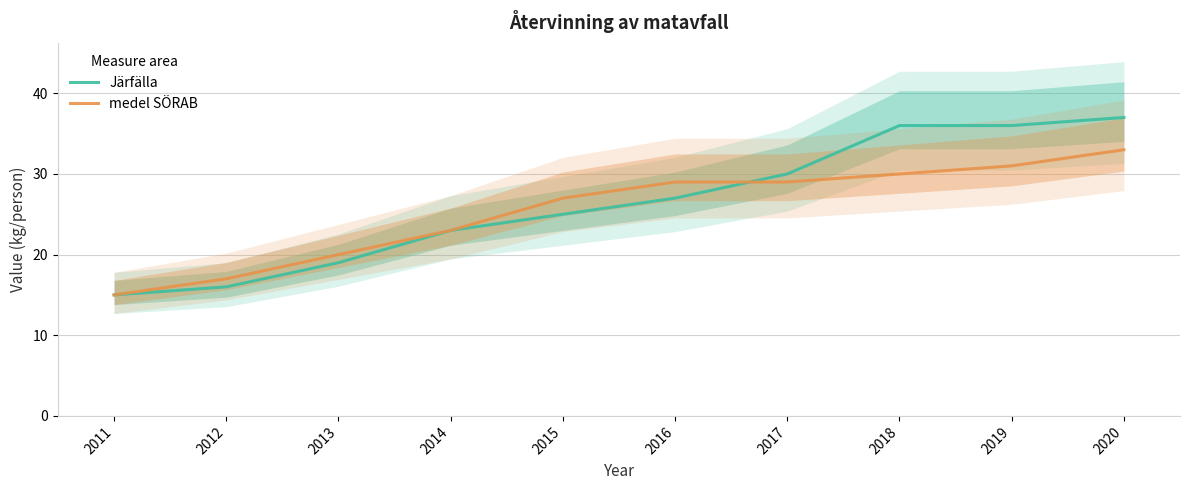

What is the difference between the maximum and minimum values in the medel SÖRAB series?

18